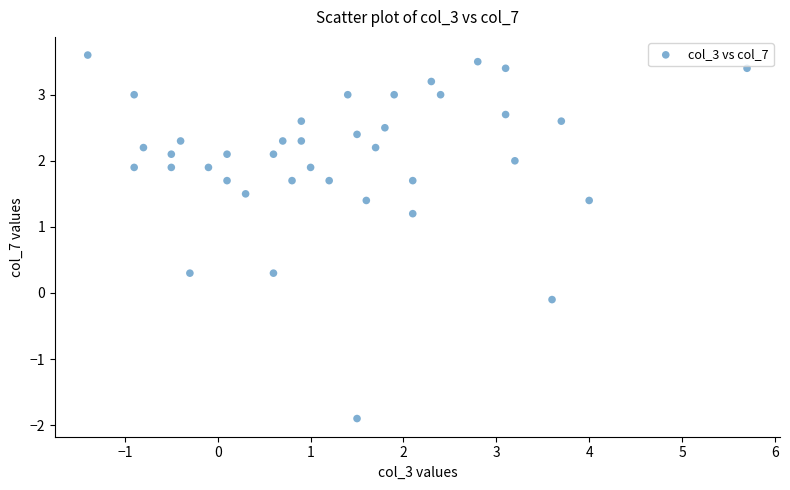

What is the range of Y values (max minus min)?

5.5